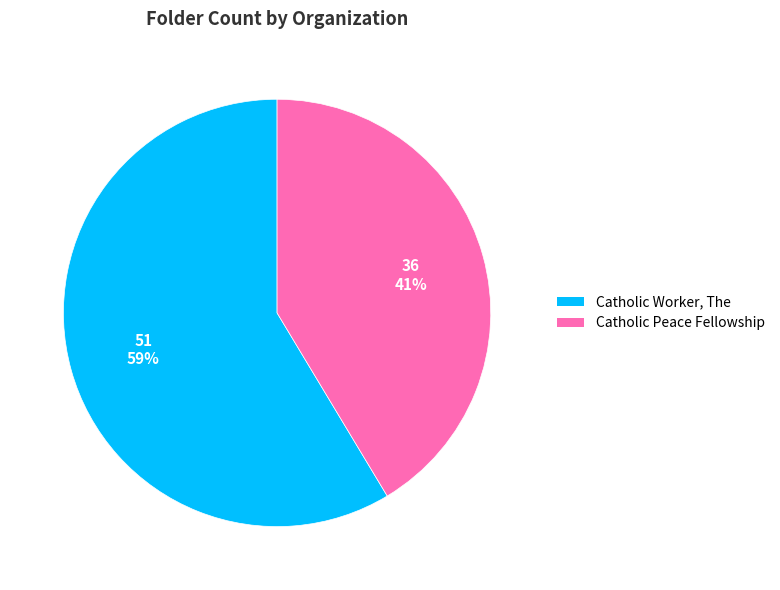

Rank the categories by value from highest to lowest.

Catholic Worker, The, Catholic Peace Fellowship